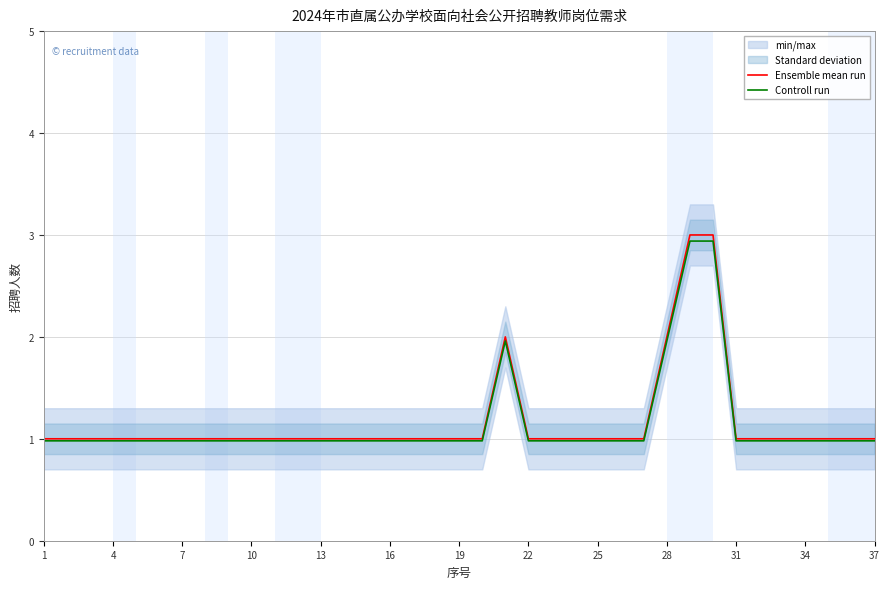

Is it true that Controll run equals 2.0 at 28?

True